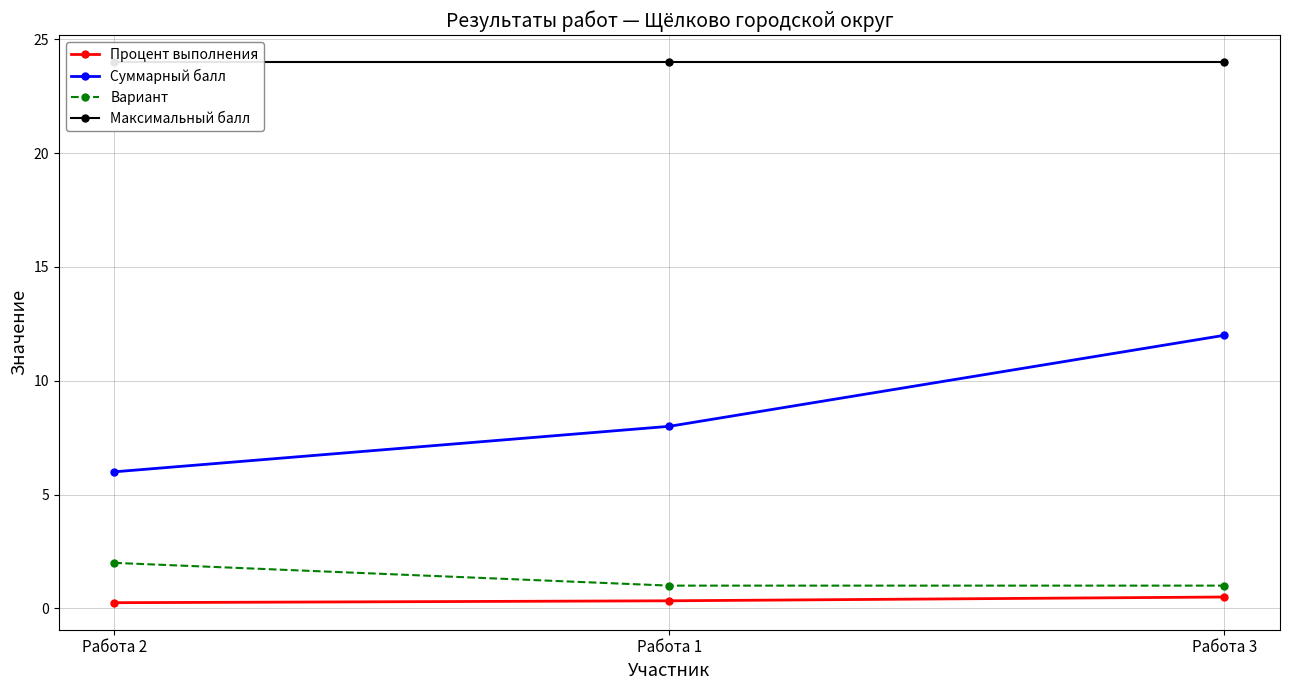

Which category has the lowest value across all series?

Работа 2